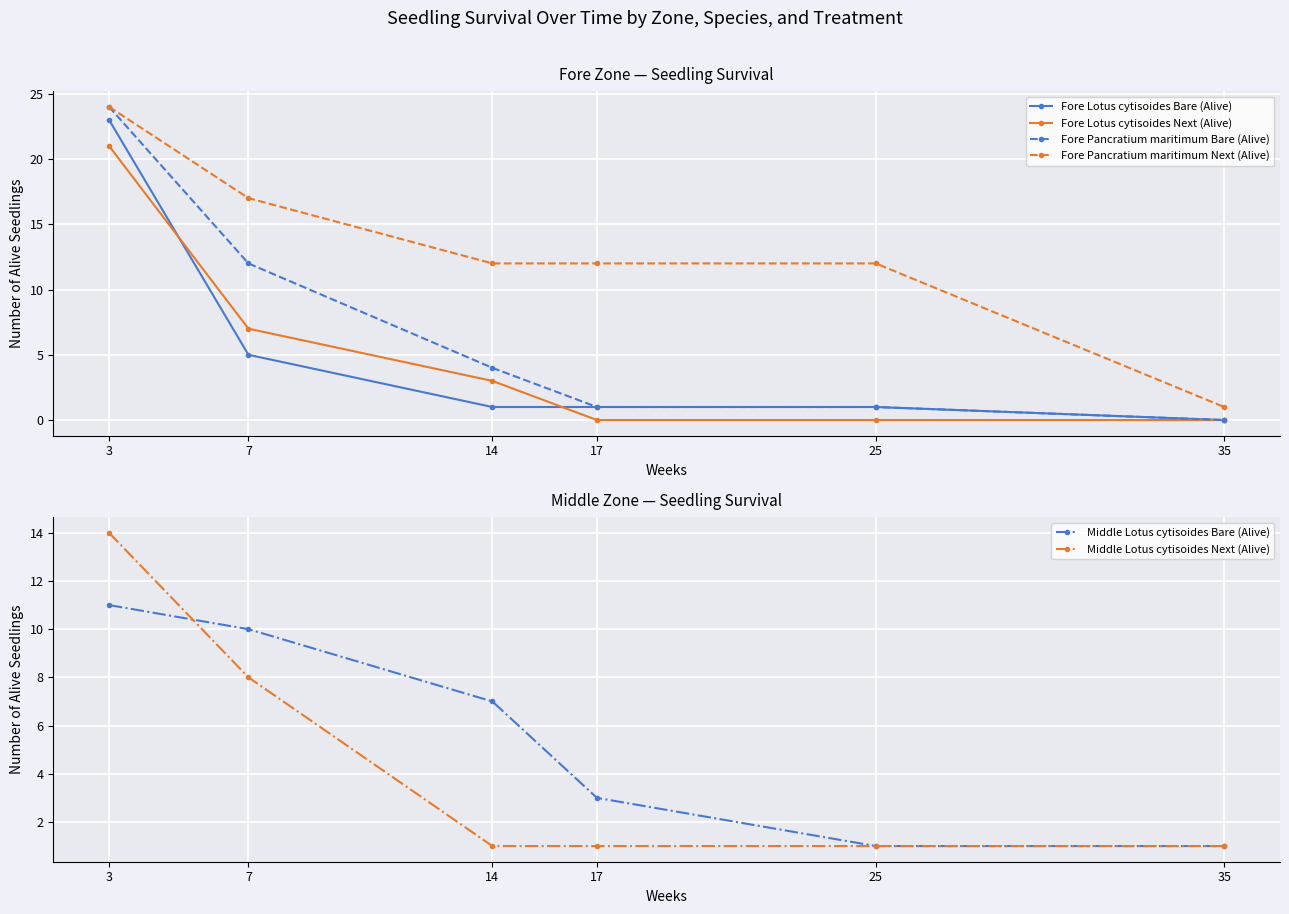

What is the value of the Fore Pancratium maritimum Next (Alive) point at the 4th from the left?

12